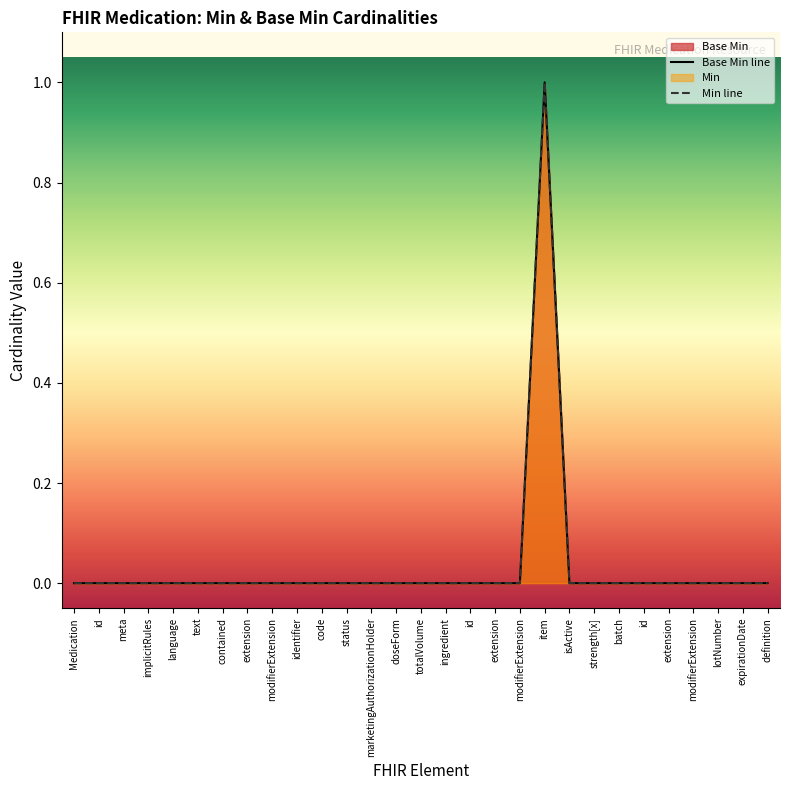

Which category has the lowest value in the Base Min line series?

Medication